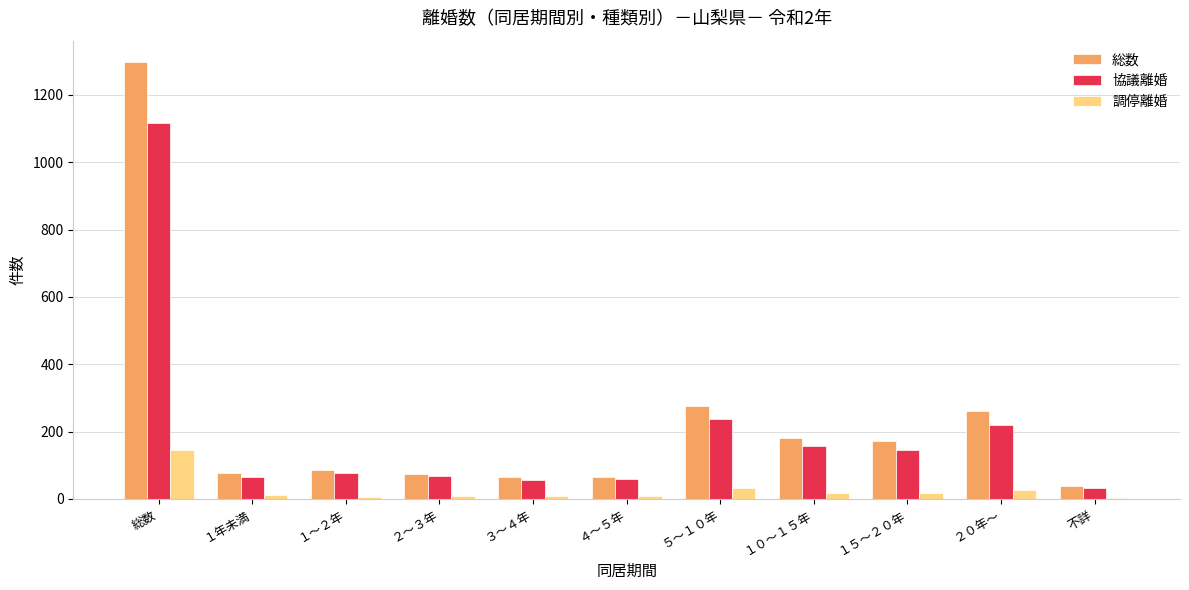

Where is 協議離婚 nearest to the value 574?

５～１０年